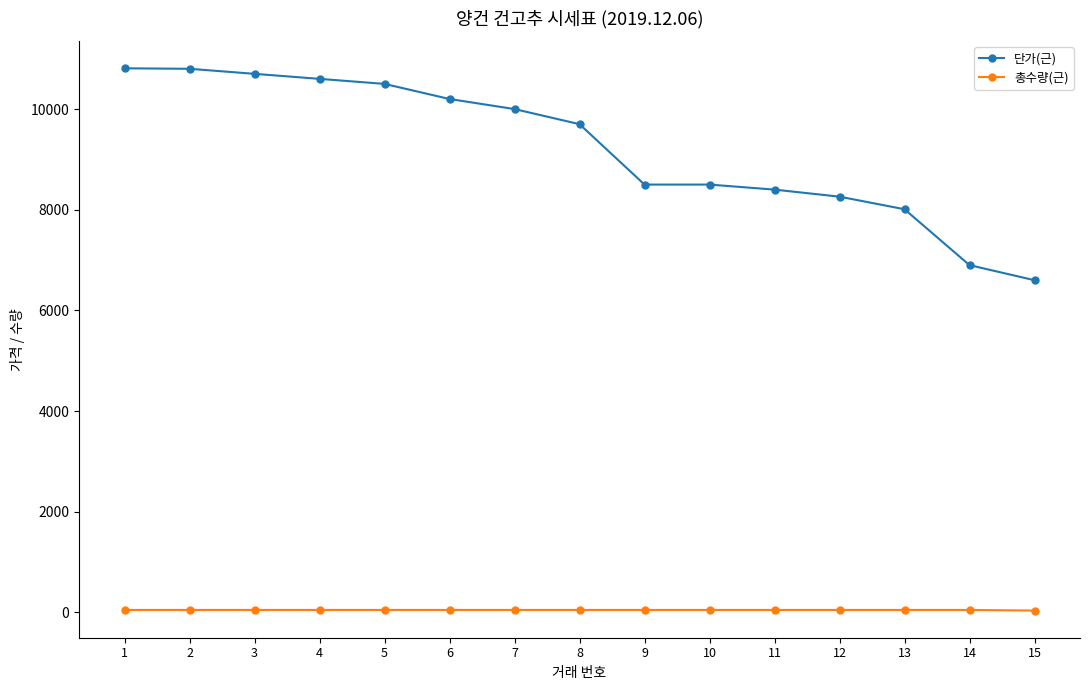

True or false: 총수량(근) and 단가(근) intersect in this chart.

False